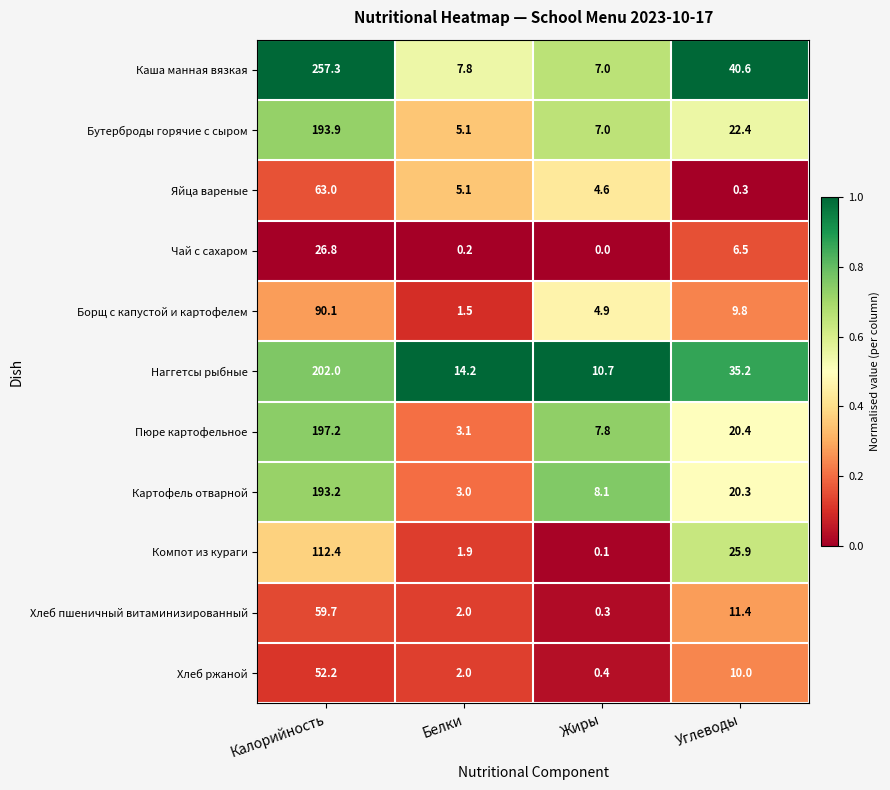

What is the spread (max minus min) of values at Калорийность?

230.5